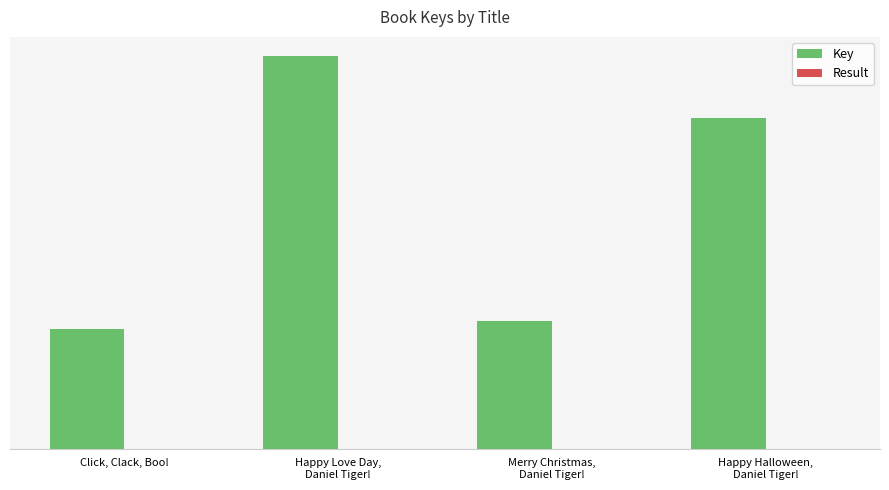

Rank the categories by Result value from highest to lowest.

Happy Halloween,
Daniel Tiger!, Merry Christmas,
Daniel Tiger!, Happy Love Day,
Daniel Tiger!, Click, Clack, Boo!